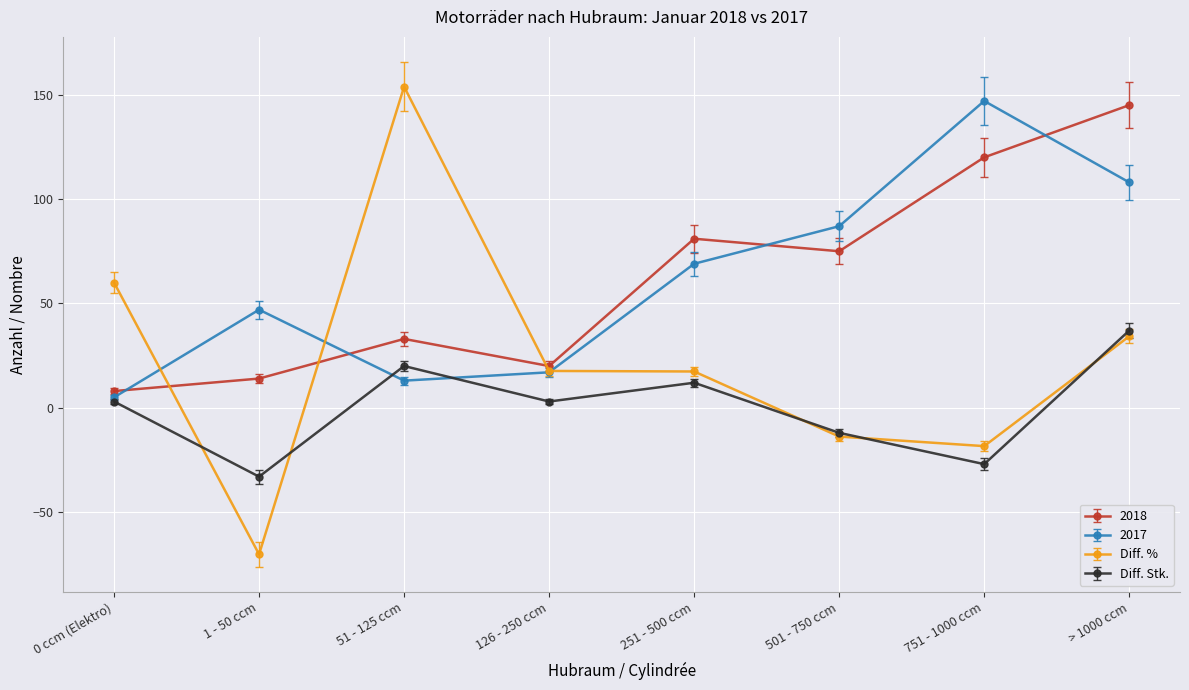

What is the difference between the second highest and minimum values in the 2018 series?

112.0